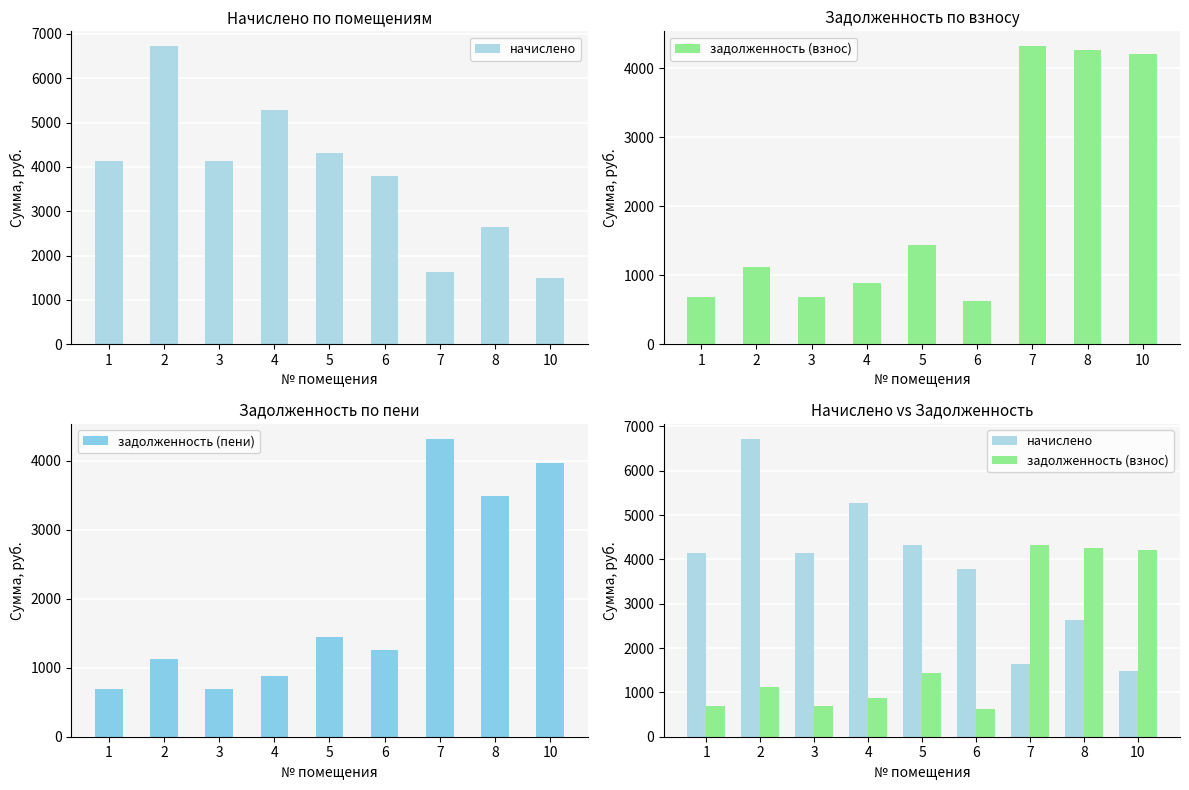

What is the difference between the maximum and minimum values in the задолженность (пени) series?

3627.6